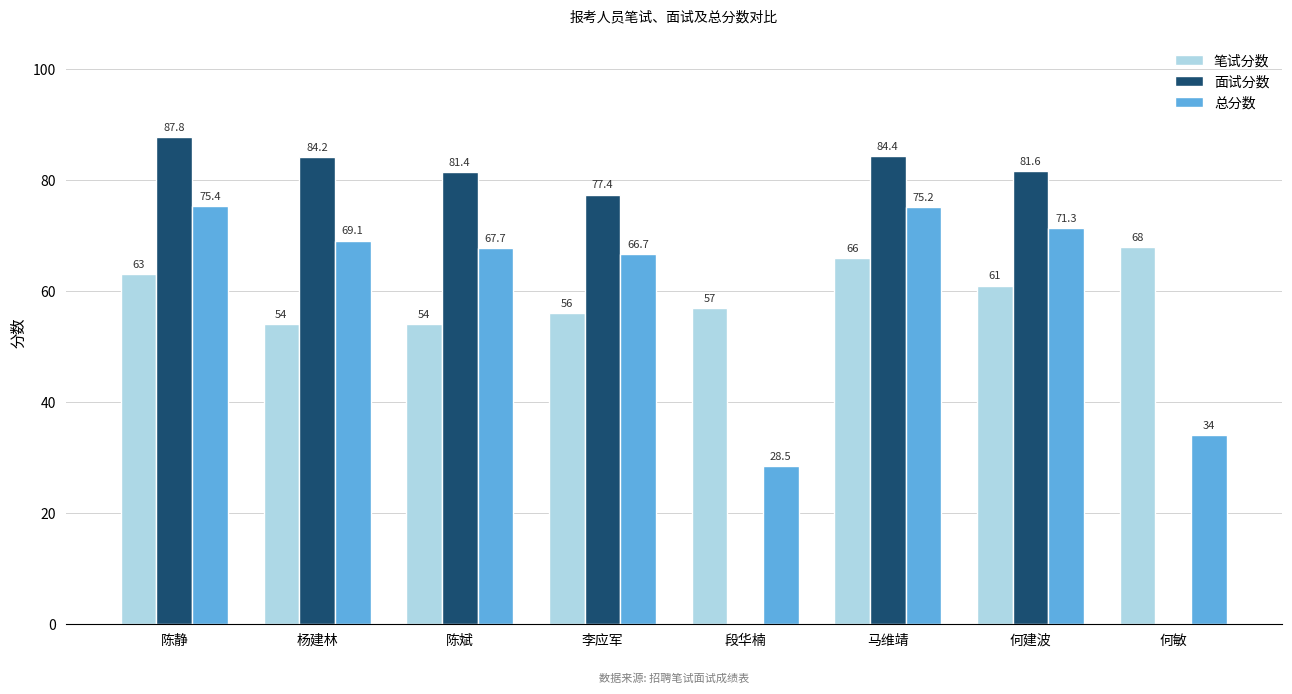

Reading right to left, what are all the values shown in this chart?

笔试分数: 68.0	61.0	66.0	57.0	56.0	54.0	54.0	63.0
面试分数: 0.0	81.6	84.4	0.0	77.4	81.4	84.2	87.8
总分数: 34.0	71.3	75.2	28.5	66.7	67.7	69.1	75.4